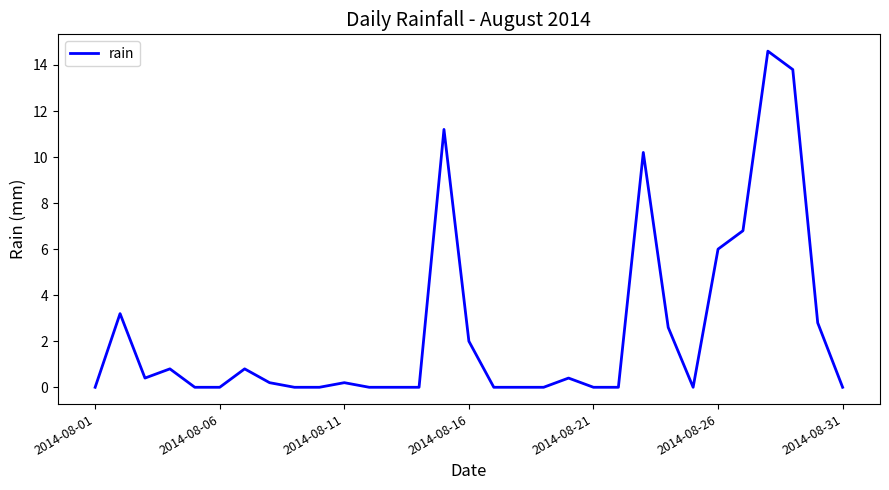

What is the difference between the maximum and minimum values?

14.6